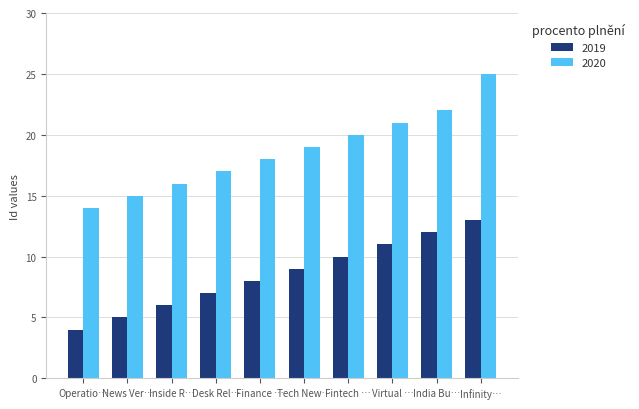

True or false: 2019 has a value of 9 at Tech New….

True